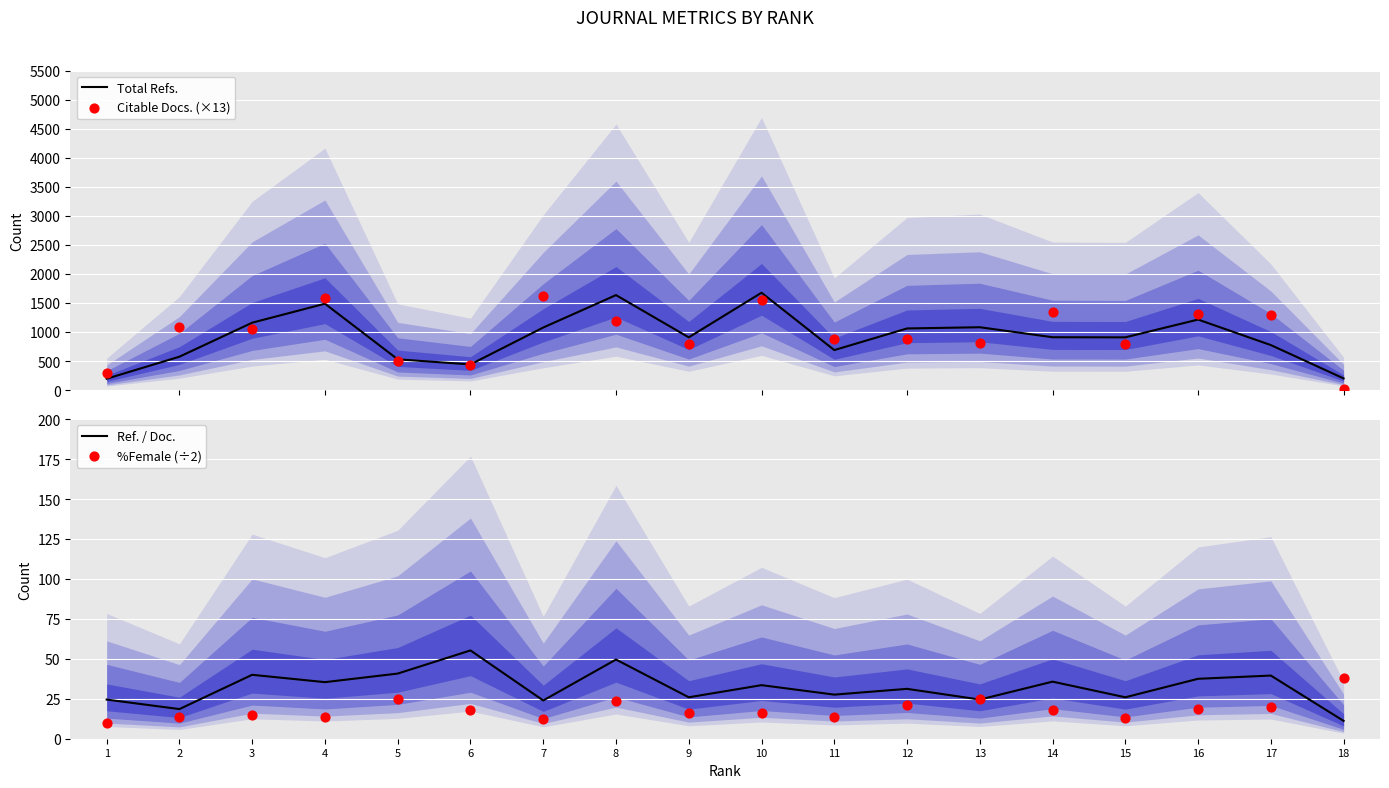

At which category is the sum across all series the highest?

10